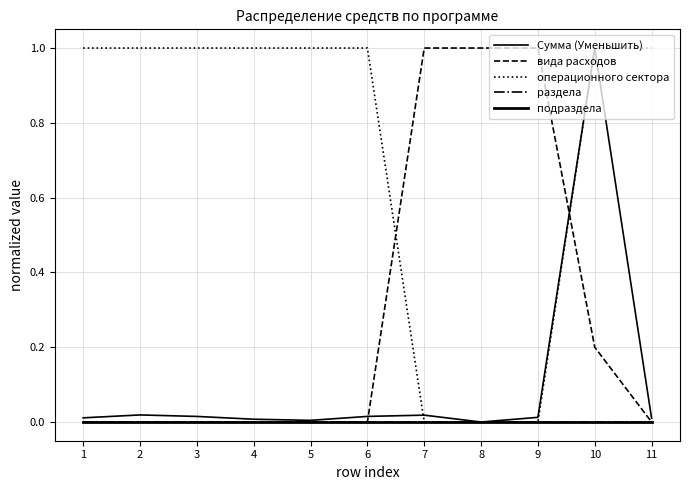

Is this an area chart (filled region under the line)?

No